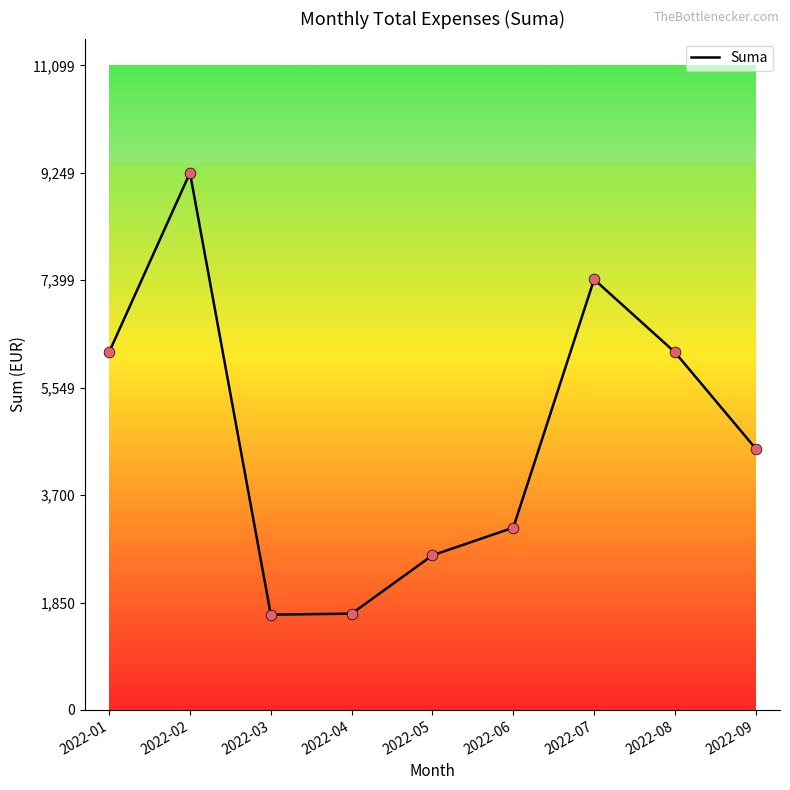

Between 2022-01 and 2022-03, which is larger?

2022-01